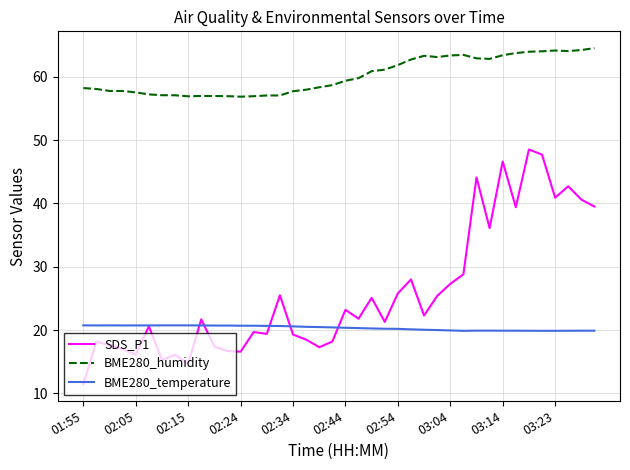

True or false: BME280_humidity and SDS_P1 intersect in this chart.

False